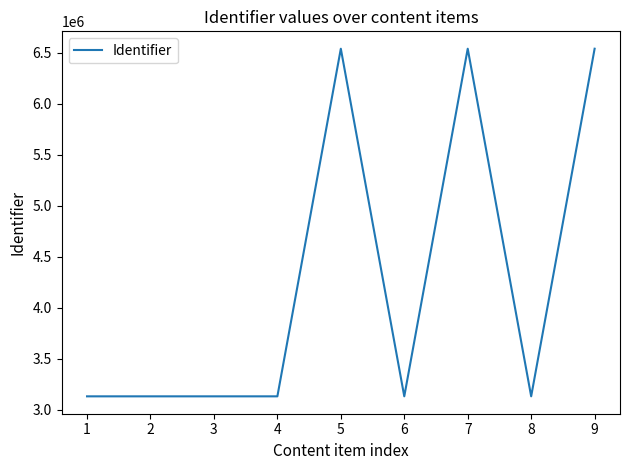

Approximately how many times larger is the value at 2 compared to 6?

1.0